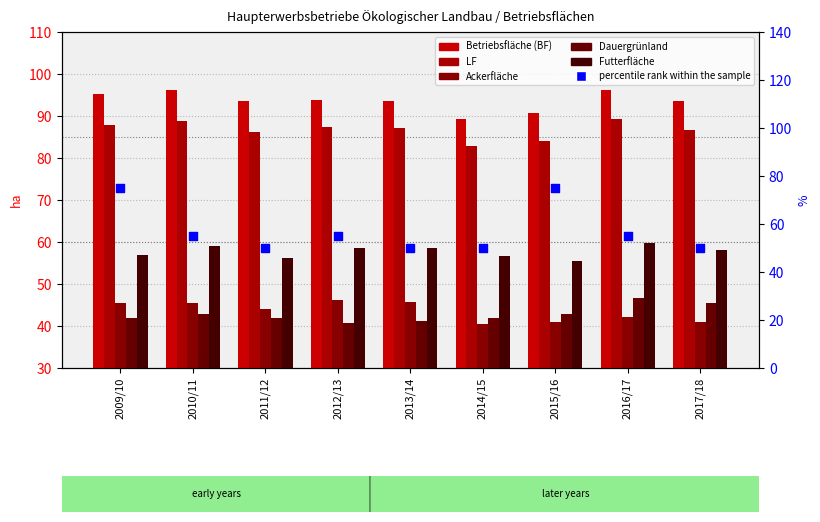

Which series contains the highest Y value?

Betriebsfläche (BF)